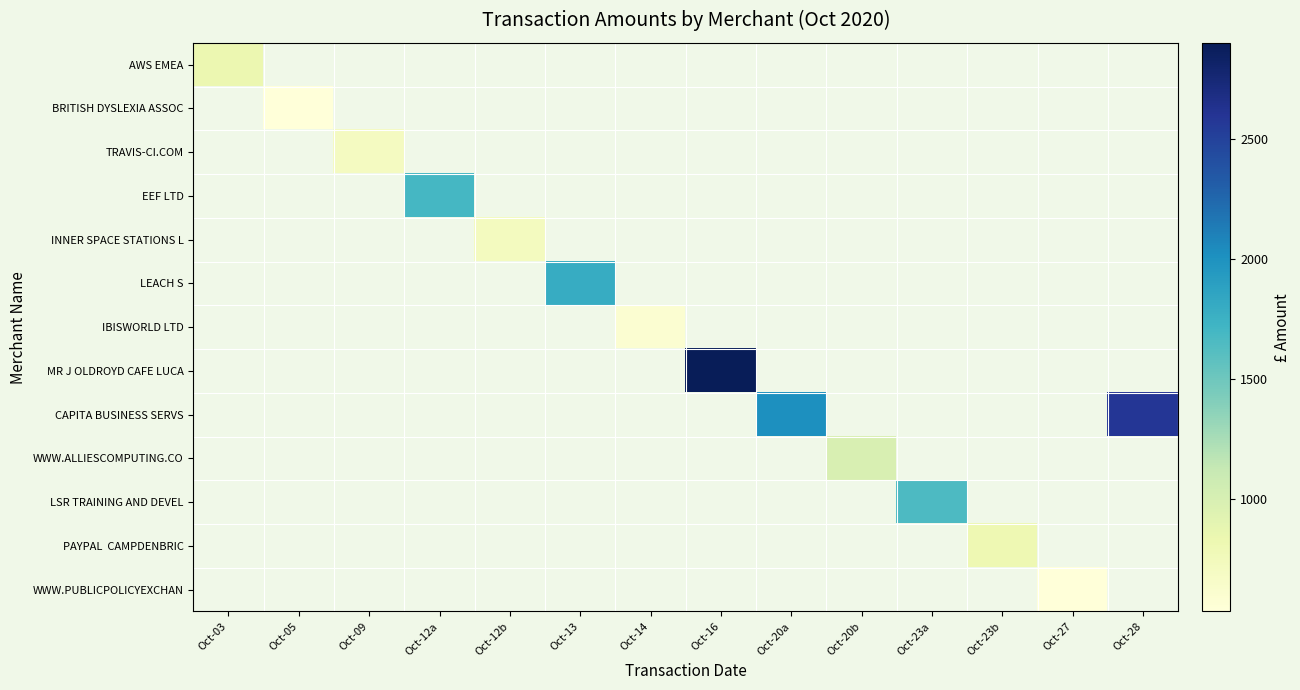

Is the value of TRAVIS-CI.COM at Oct-23a greater than the value of BRITISH DYSLEXIA ASSOC at Oct-20b?

No